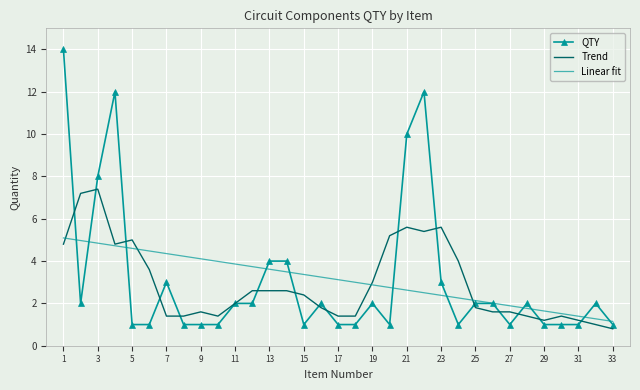

What is the lowest value of the QTY series?

1.0